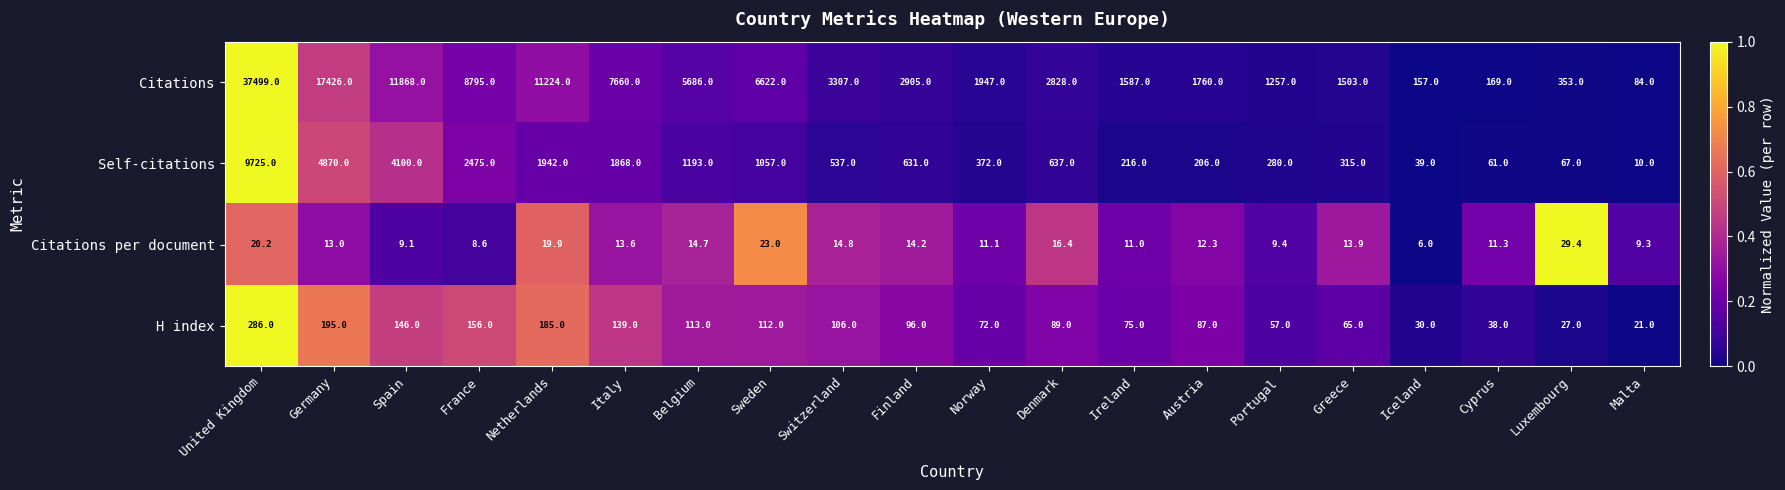

Which series has the largest range (max minus min)?

Citations